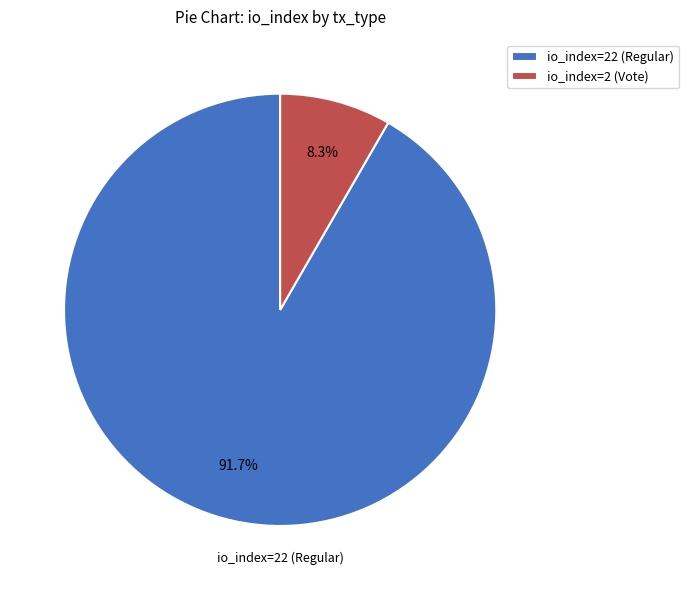

To the nearest percent, what is the average slice percentage?

50%